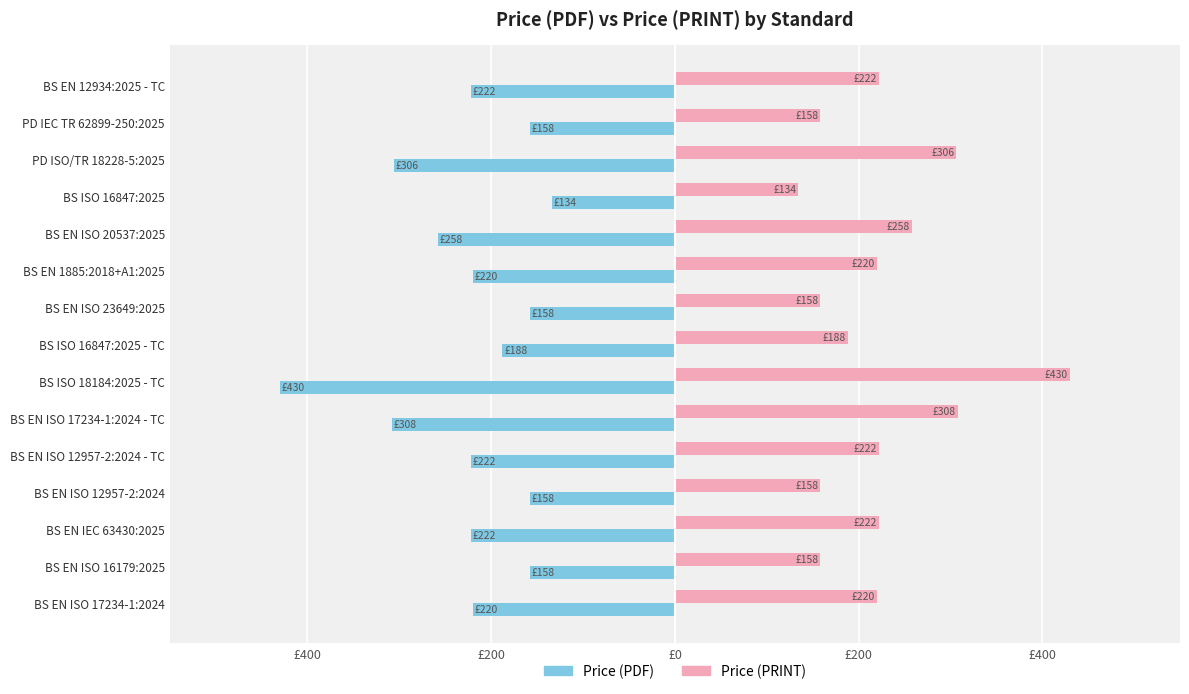

What are all the series names shown in the legend?

Price (PDF), Price (PRINT)